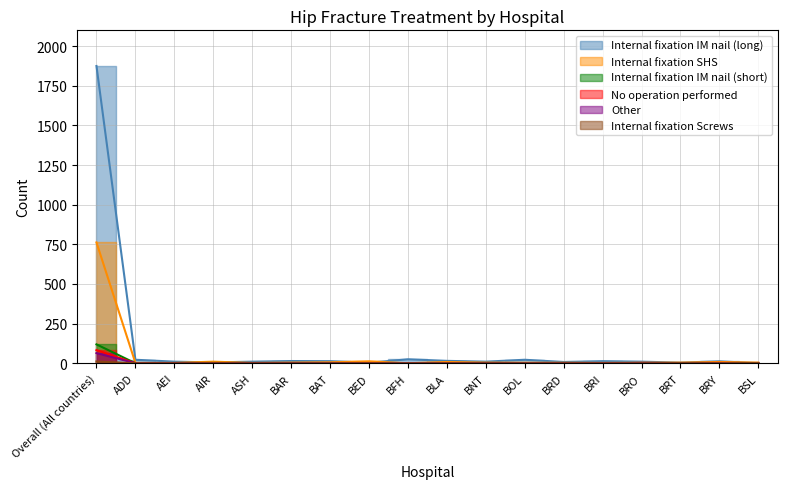

Does the chart display data point markers on the line(s)?

No